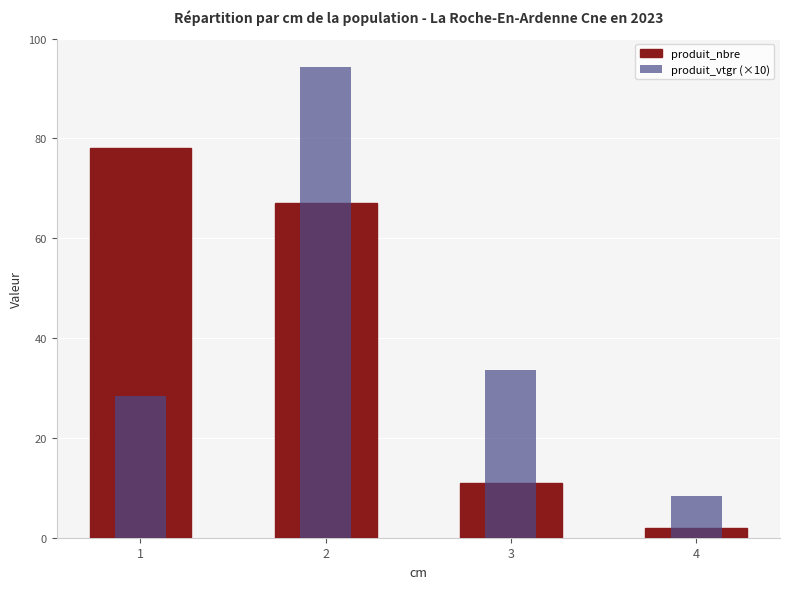

Between 2 and 4, which series saw the biggest shift?

produit_vtgr (×10)